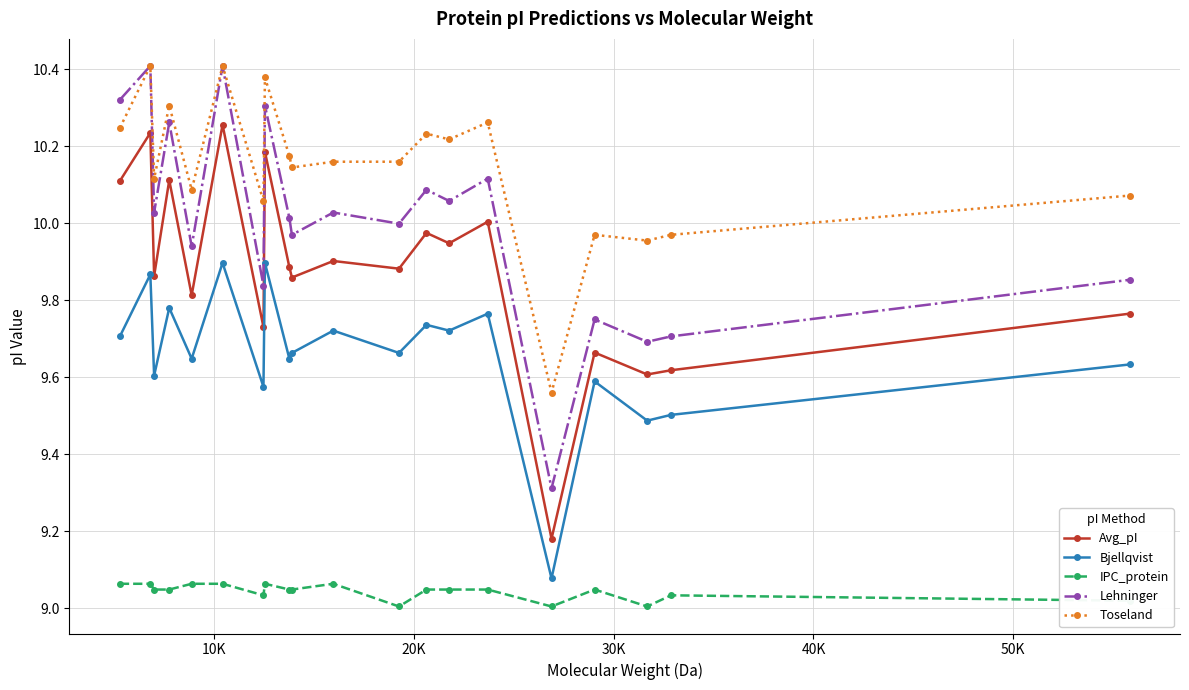

How many lines are shown in the chart?

5